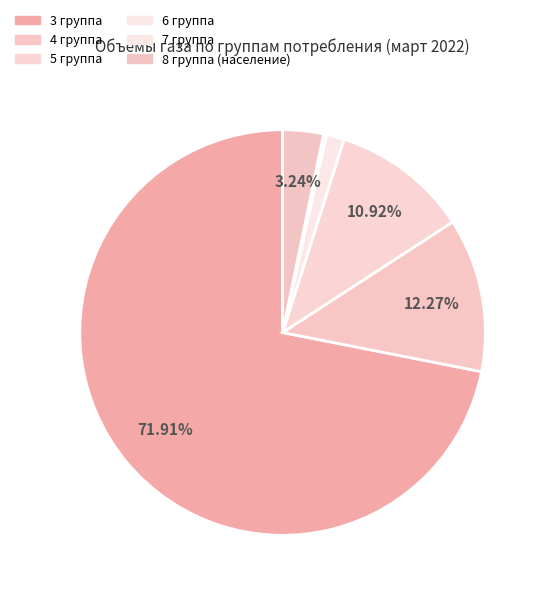

How many slices are in this pie chart?

6